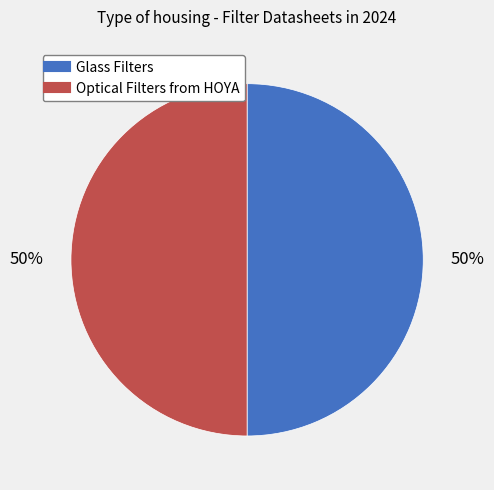

Is it true that Optical Filters from HOYA is 50% of the pie?

True